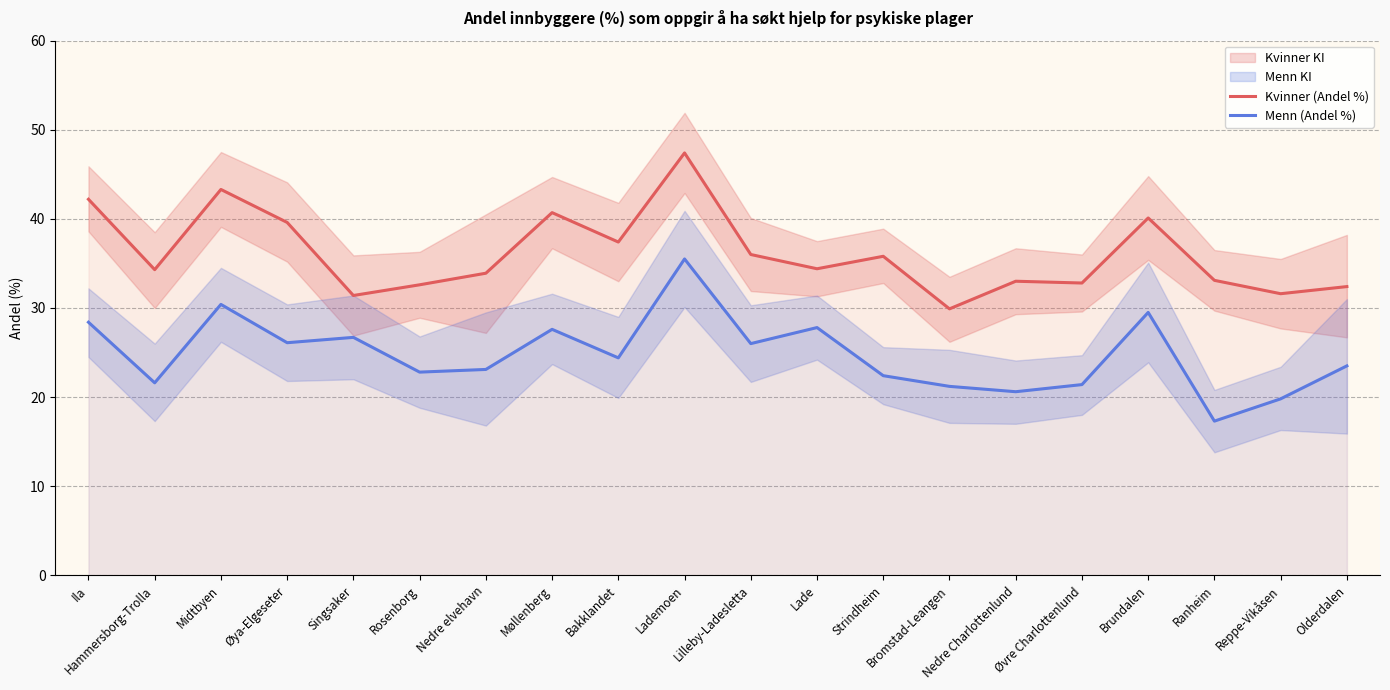

Rank the categories by Kvinner (Andel %) value from highest to lowest.

Lademoen, Midtbyen, Ila, Møllenberg, Brundalen, Øya-Elgeseter, Bakklandet, Lilleby-Ladesletta, Strindheim, Lade, Hammersborg-Trolla, Nedre elvehavn, Ranheim, Nedre Charlottenlund, Øvre Charlottenlund, Rosenborg, Olderdalen, Reppe-Vikåsen, Singsaker, Bromstad-Leangen